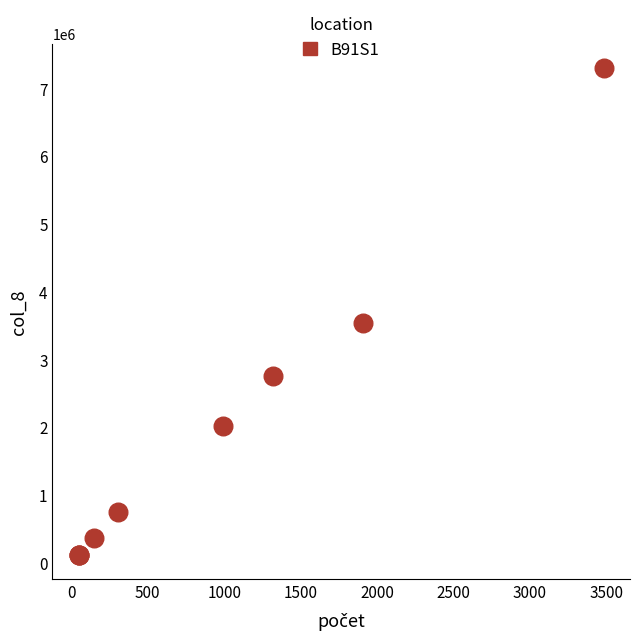

What Y value in the scatter plot is closest to 3708360?

3533500